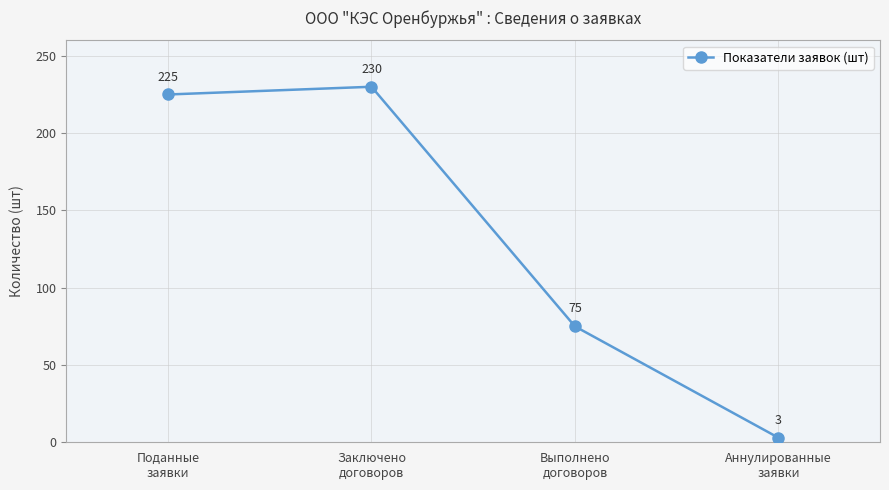

What is the difference between the maximum and second lowest values?

155